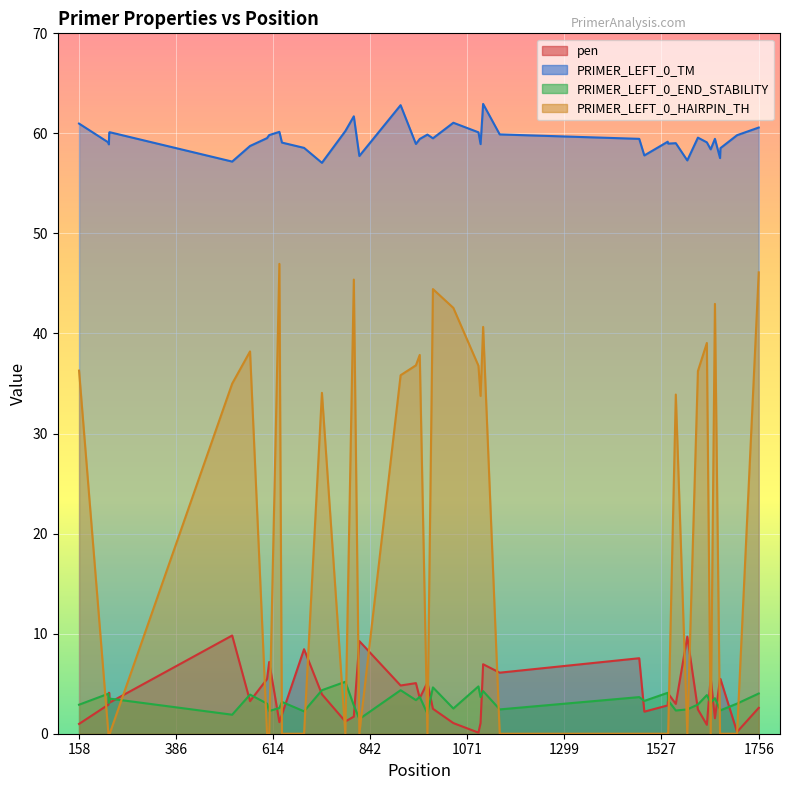

Between 386 and 39, which series saw the biggest shift?

PRIMER_LEFT_0_HAIRPIN_TH